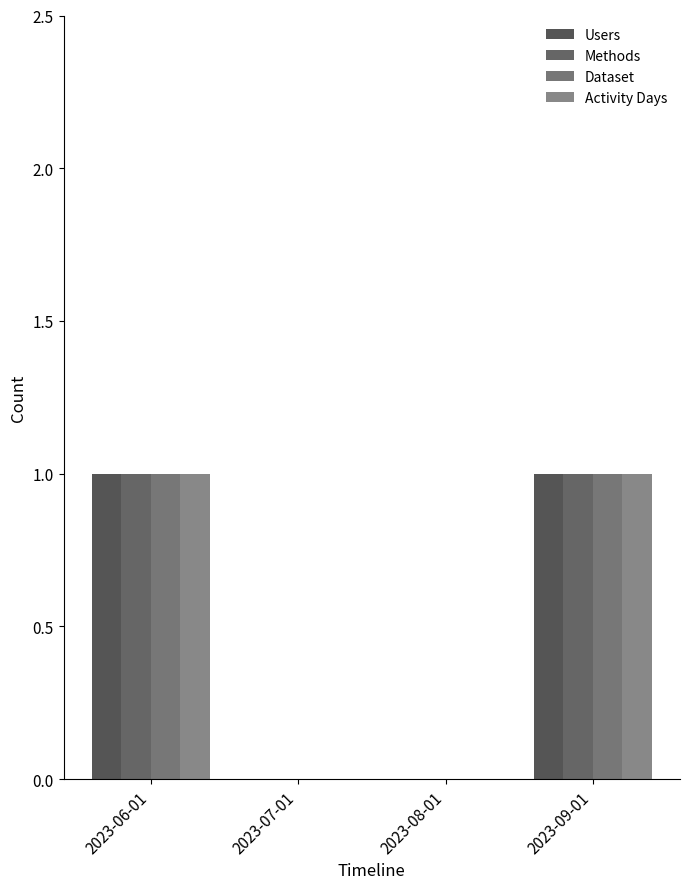

Count the Users values in the range 0 to 1.

4